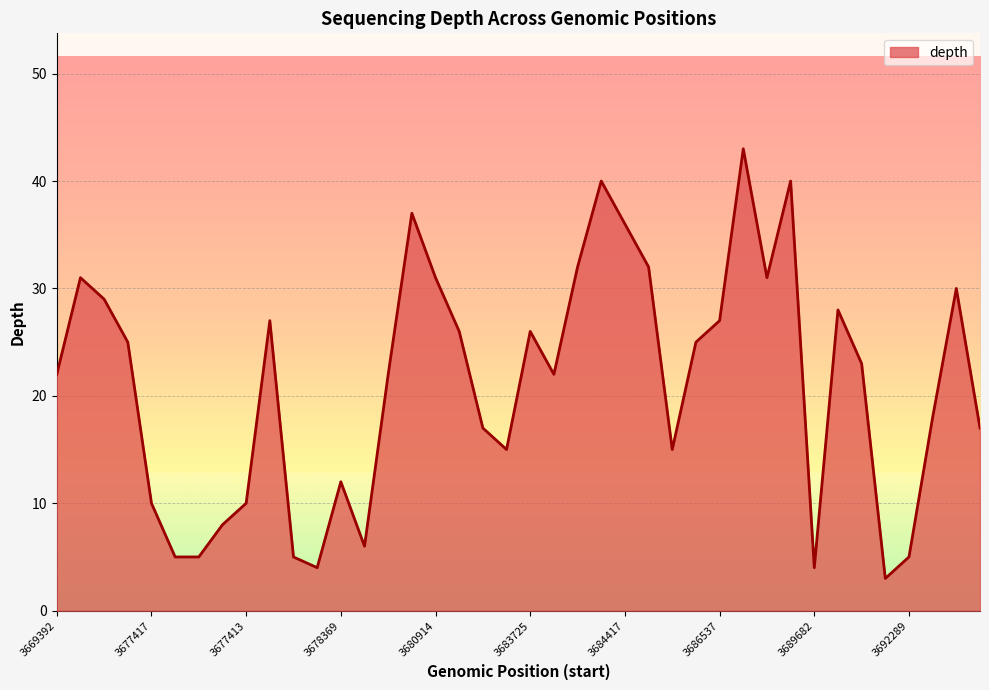

What is the maximum value shown in the chart?

43